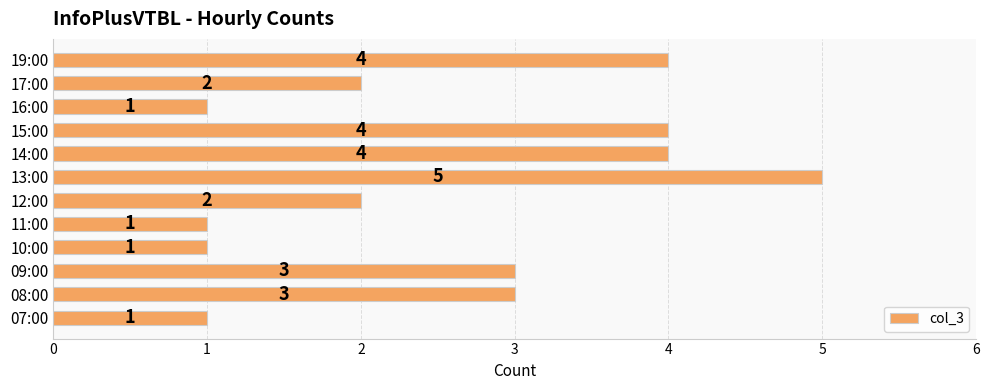

How many values are between 1 and 4?

11